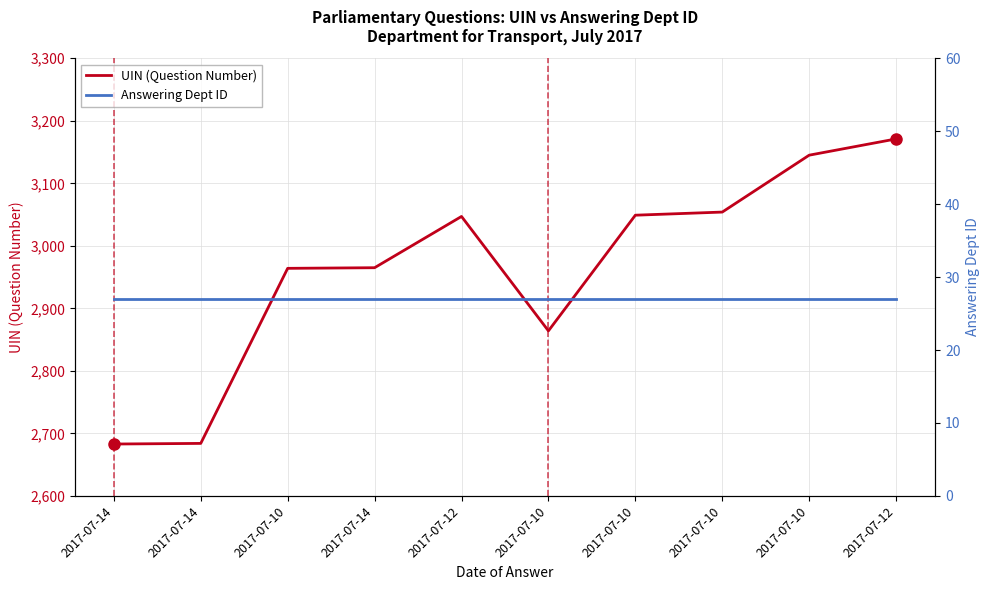

The UIN (Question Number) series shows 4515 at 2017-07-10. True or false?

False